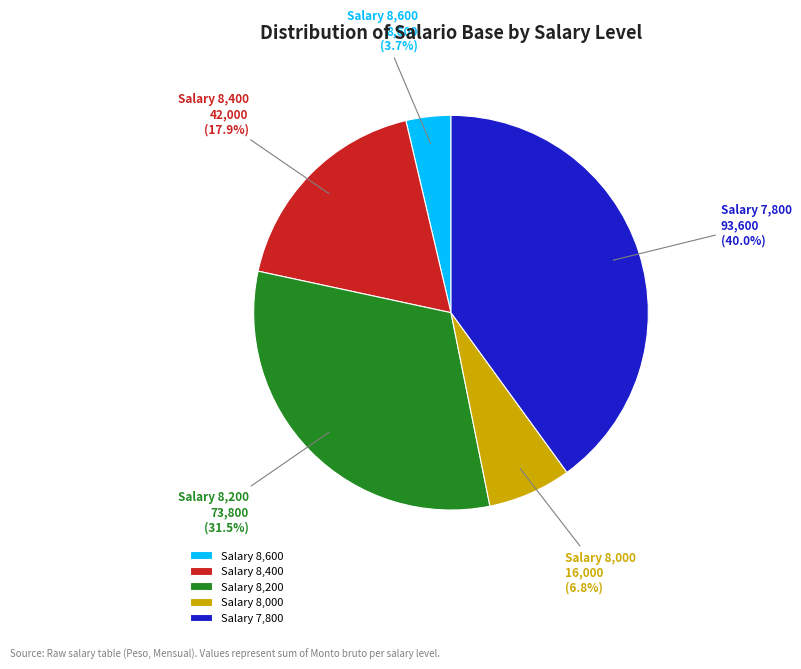

What is the total percentage of Salary 8,600 and Salary 8,200?

35.2%